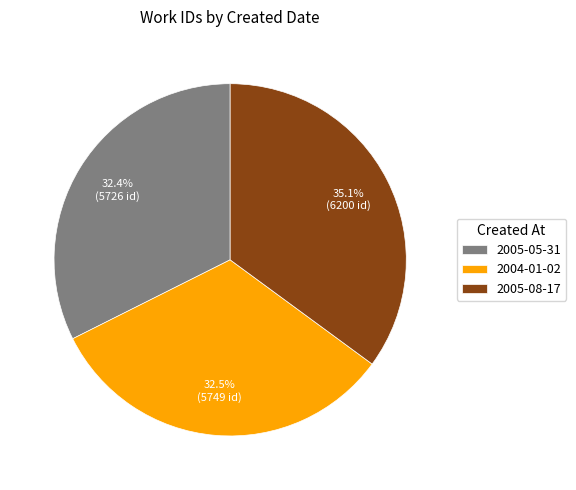

True or false: 2005-08-17 accounts for 35% of the total.

True